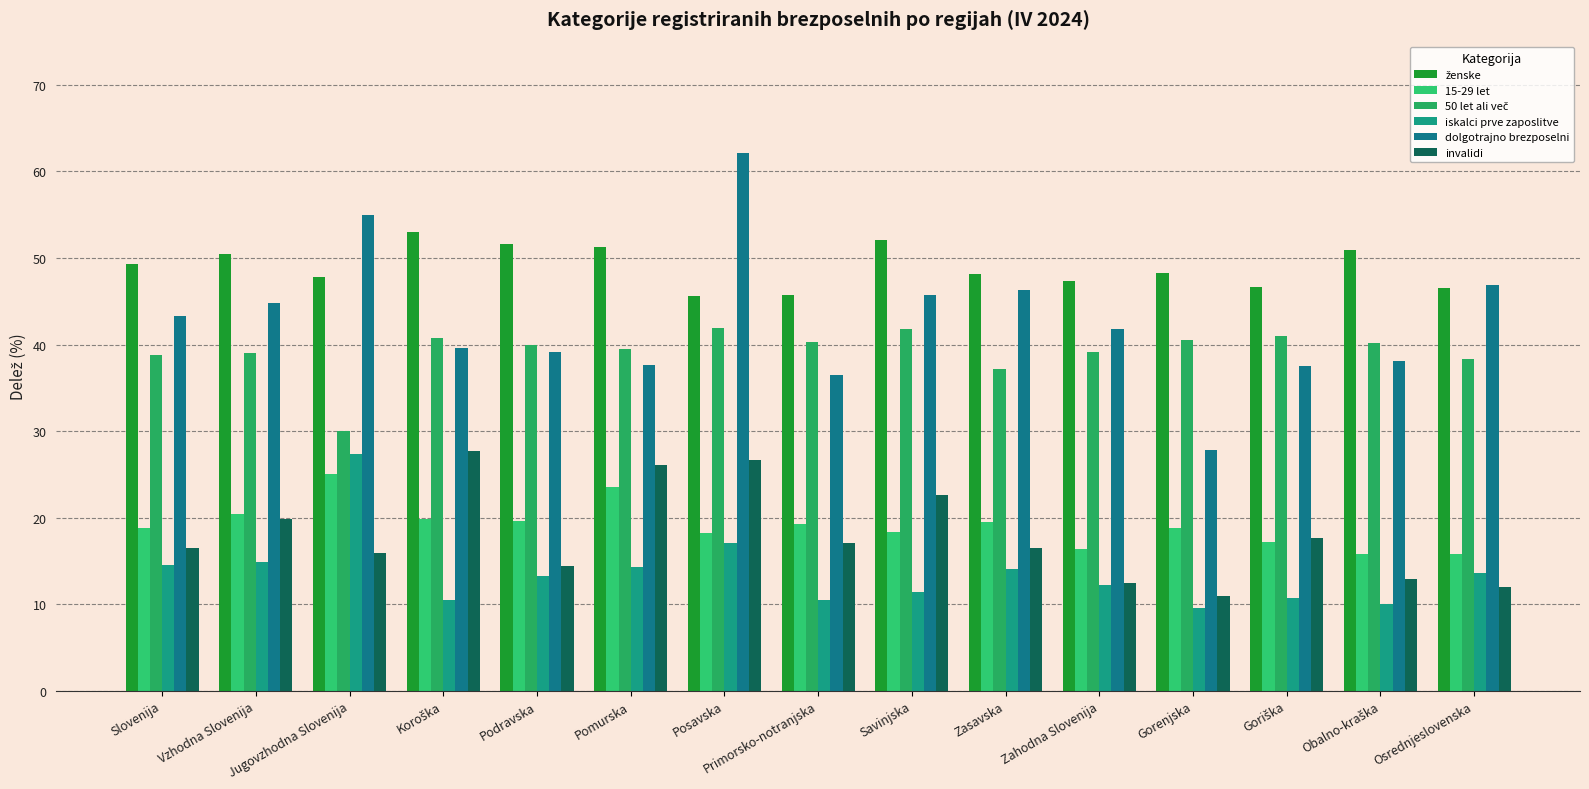

How many data points does each series have?

15